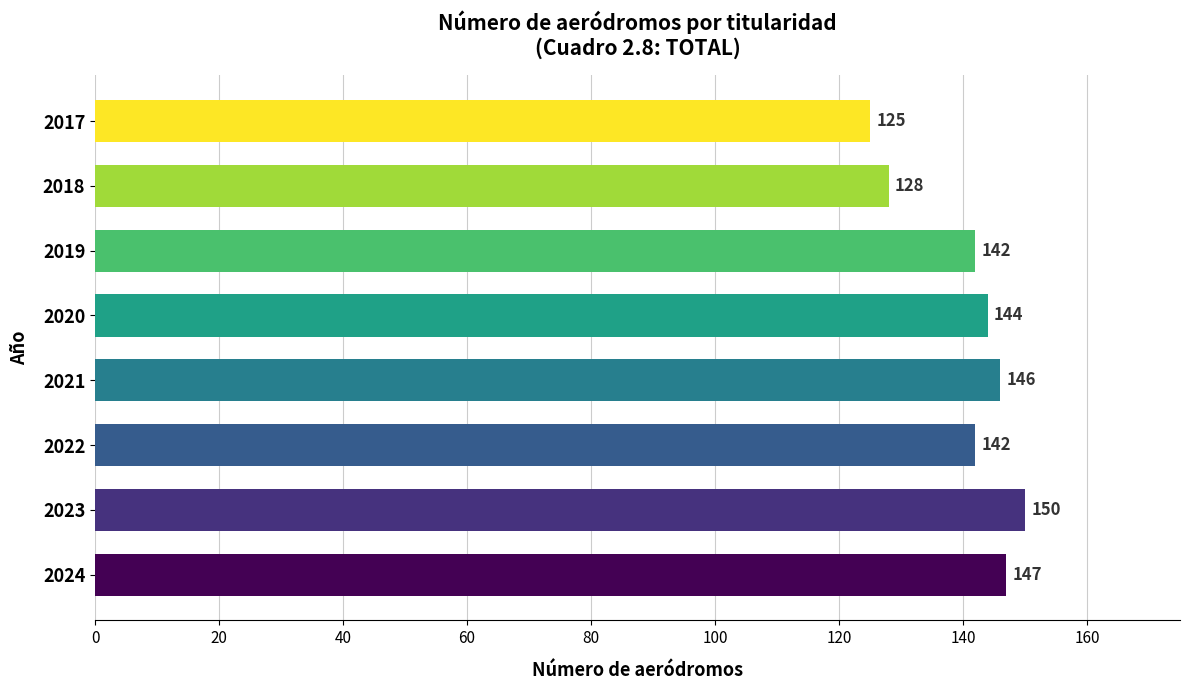

Read the value at 2024, to the nearest 10.

150